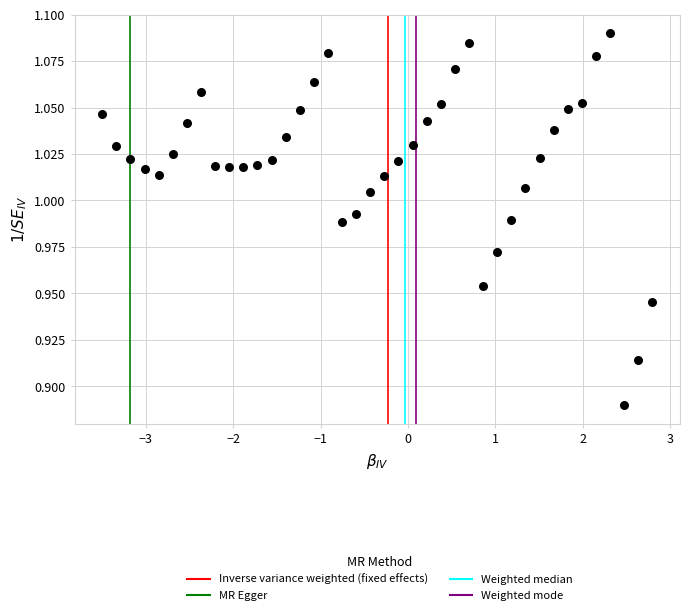

What is the range of X values (max minus min)?

6.3